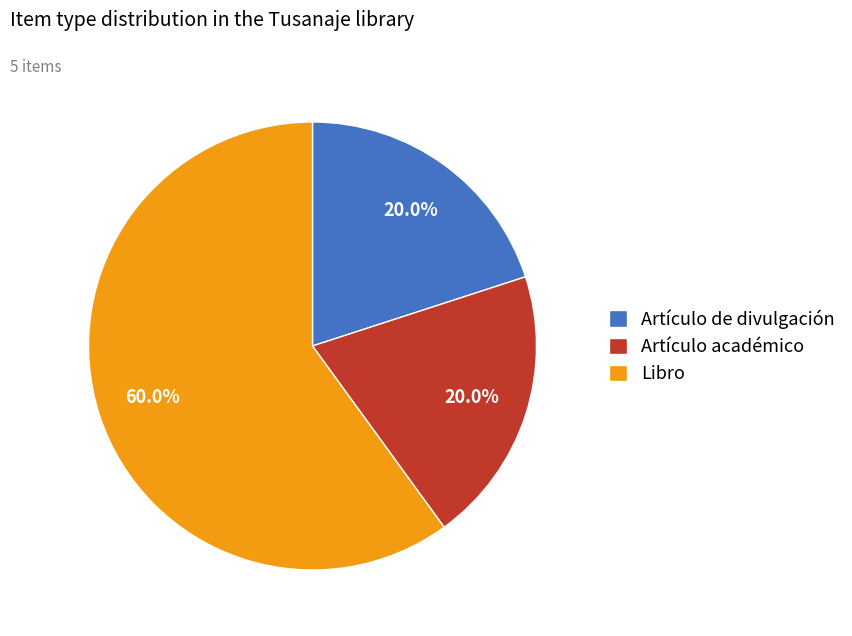

Combined, what portion of the pie is Artículo de divulgación and Artículo académico?

40.0%